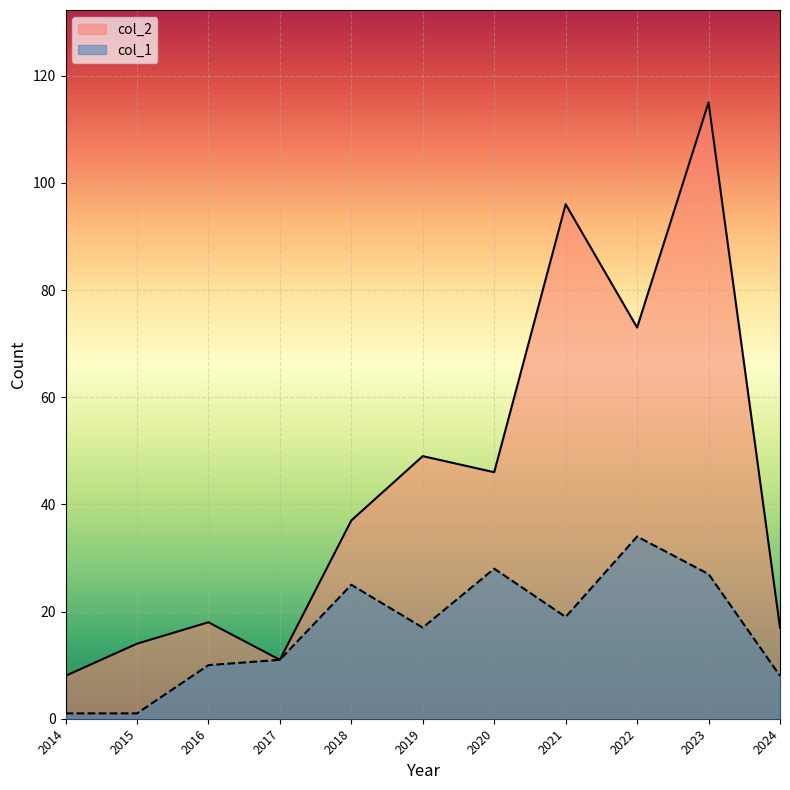

What is the difference between the highest and lowest values at 2018?

12